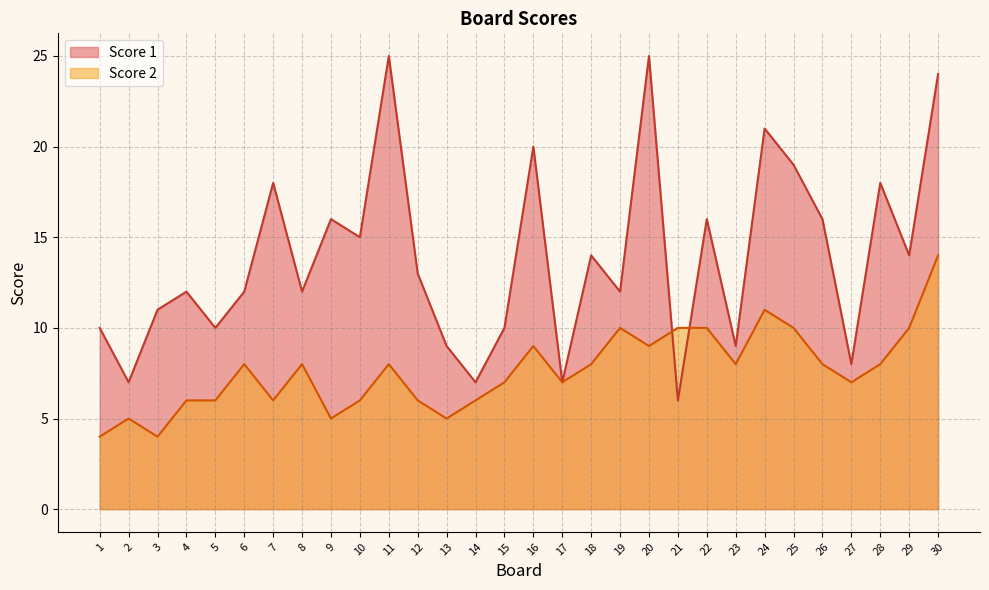

Reading left to right, extract all data points from this chart.

Score 1: 1=10	2=7	3=11	4=12	5=10	6=12	7=18	8=12	9=16	10=15	11=25	12=13	13=9	14=7	15=10	16=20	17=7	18=14	19=12	20=25	21=6	22=16	23=9	24=21	25=19	26=16	27=8	28=18	29=14	30=24
Score 2: 1=4	2=5	3=4	4=6	5=6	6=8	7=6	8=8	9=5	10=6	11=8	12=6	13=5	14=6	15=7	16=9	17=7	18=8	19=10	20=9	21=10	22=10	23=8	24=11	25=10	26=8	27=7	28=8	29=10	30=14